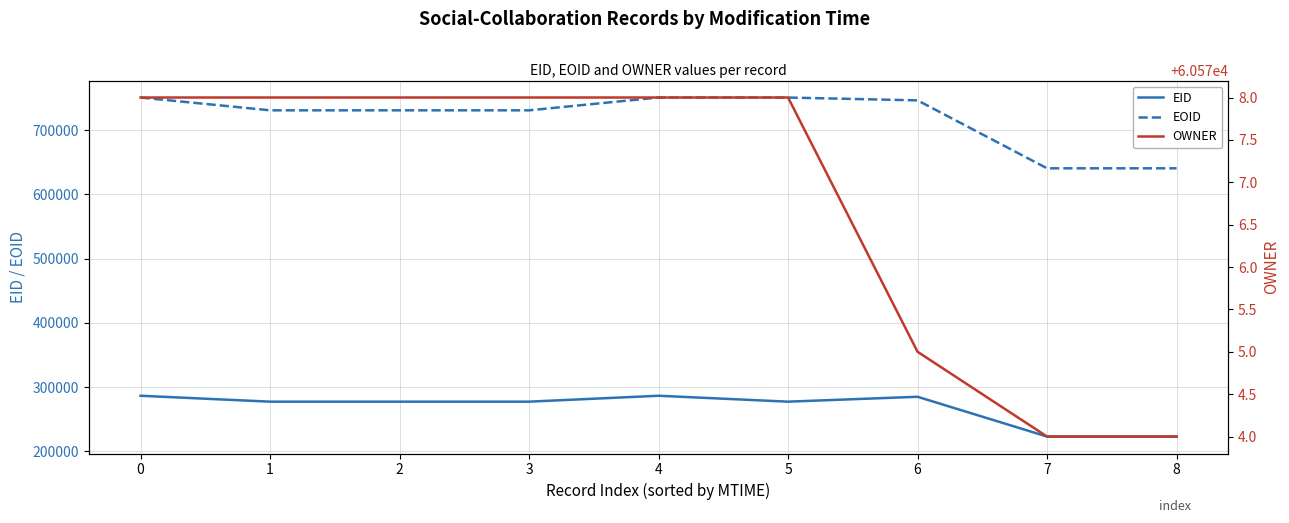

Reading left to right, extract all data points from this chart.

EID: 0=286710	1=277516	2=277517	3=277515	4=286712	5=277518	6=285123	7=223210	8=223212
EOID: 0=750980	1=731028	2=731030	3=731027	4=750982	5=750931	6=746527	7=640771	8=640770
OWNER: 0=60578	1=60578	2=60578	3=60578	4=60578	5=60578	6=60575	7=60574	8=60574